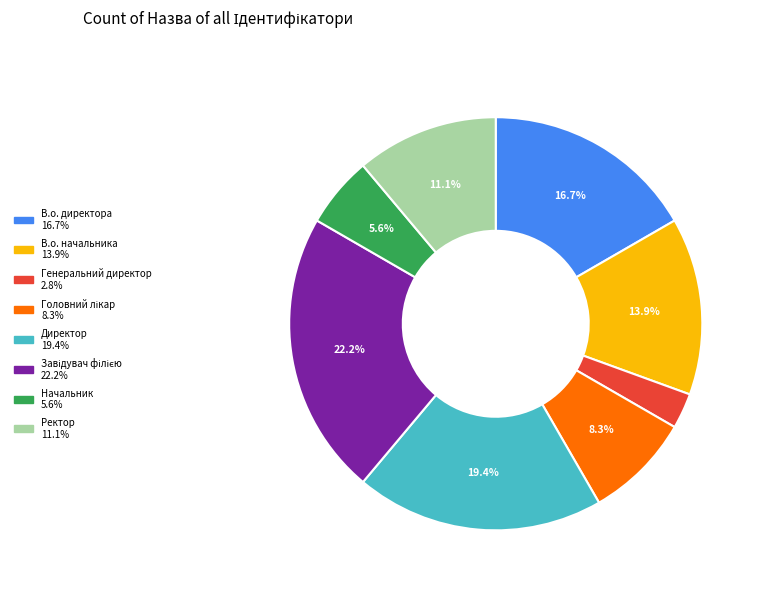

To the nearest percent, what percentage of the pie is Ректор?

11%